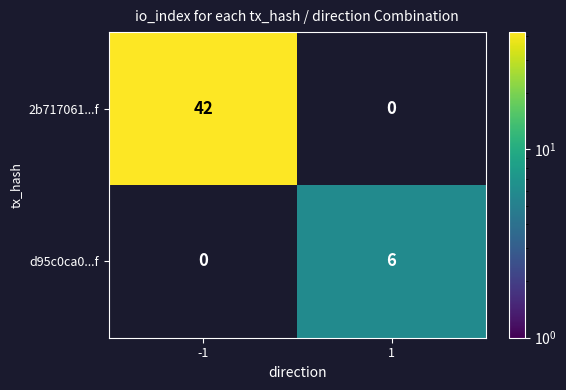

List the series in order of their overall mean, highest first.

2b717061...f, d95c0ca0...f